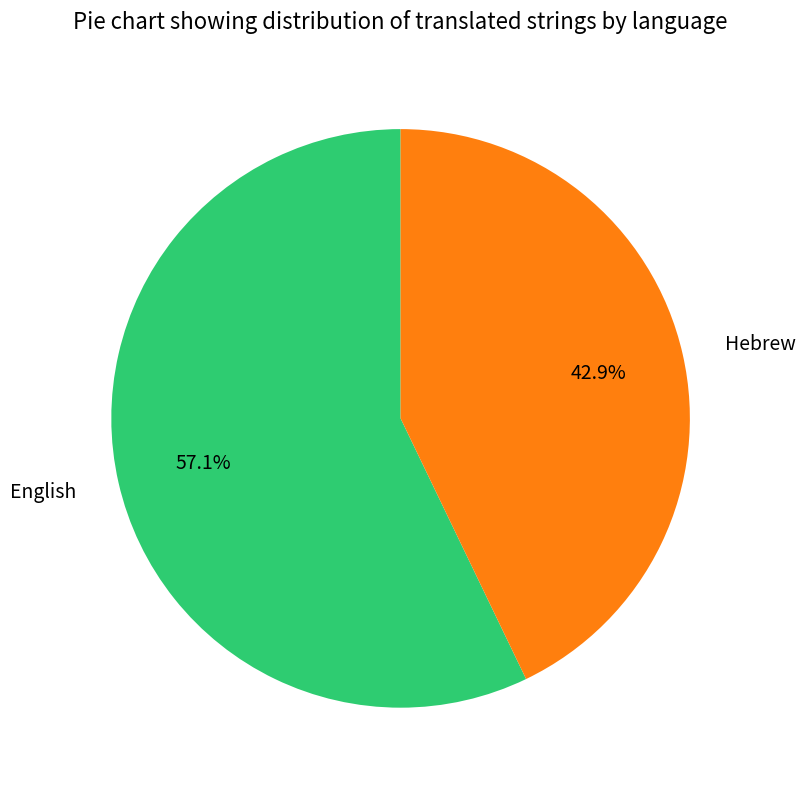

How many slices are in this pie chart?

2